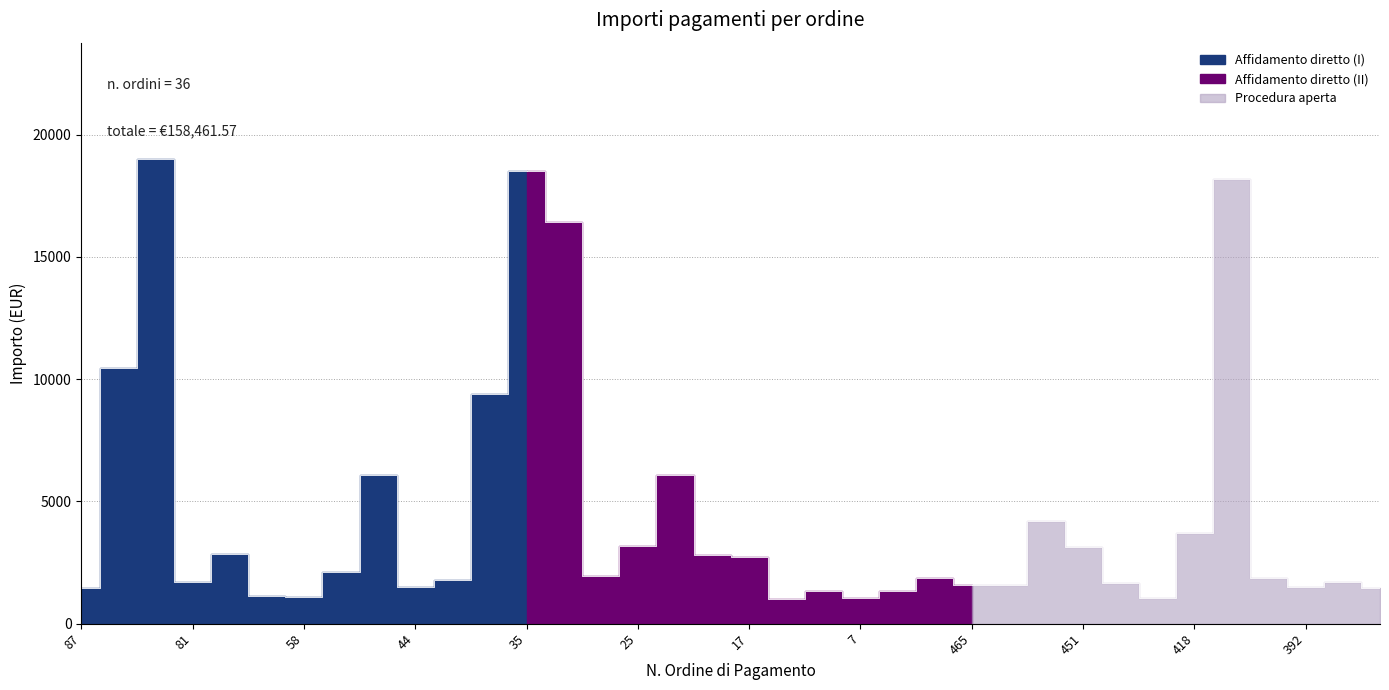

How many points are higher than both their immediate neighbors (excluding endpoints)?

10